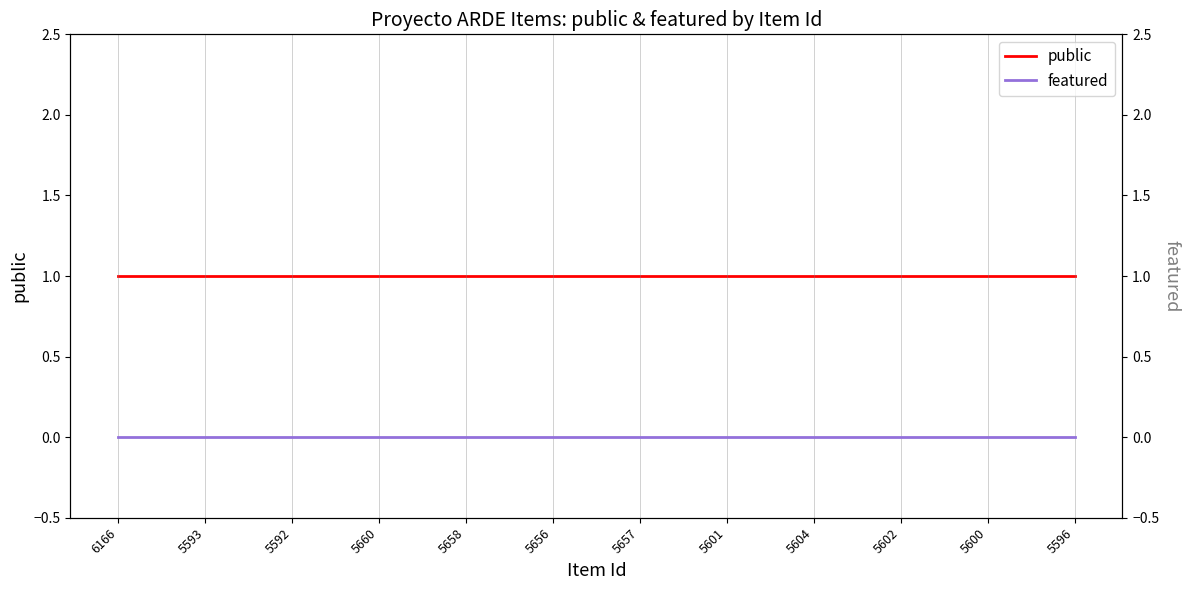

What is the maximum value shown in the chart?

1